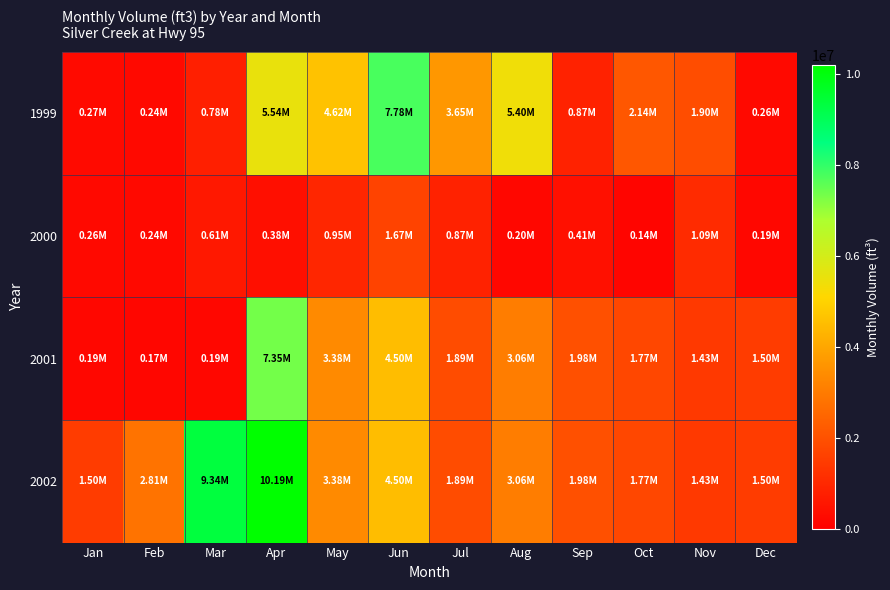

What is the total value across all series at Nov?

5841481.4